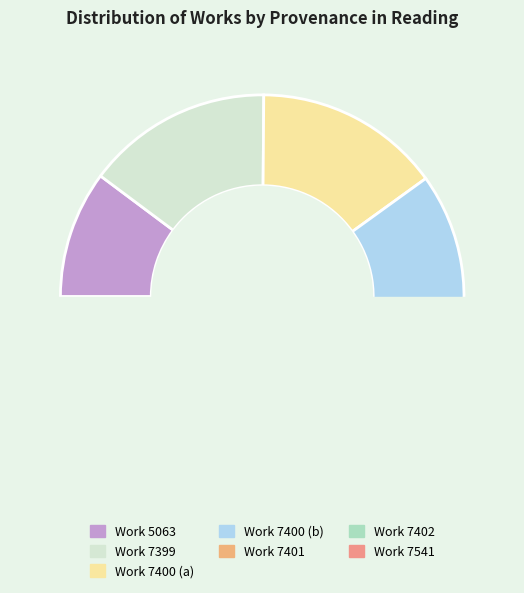

What is the smallest slice in the pie chart?

Work 5063